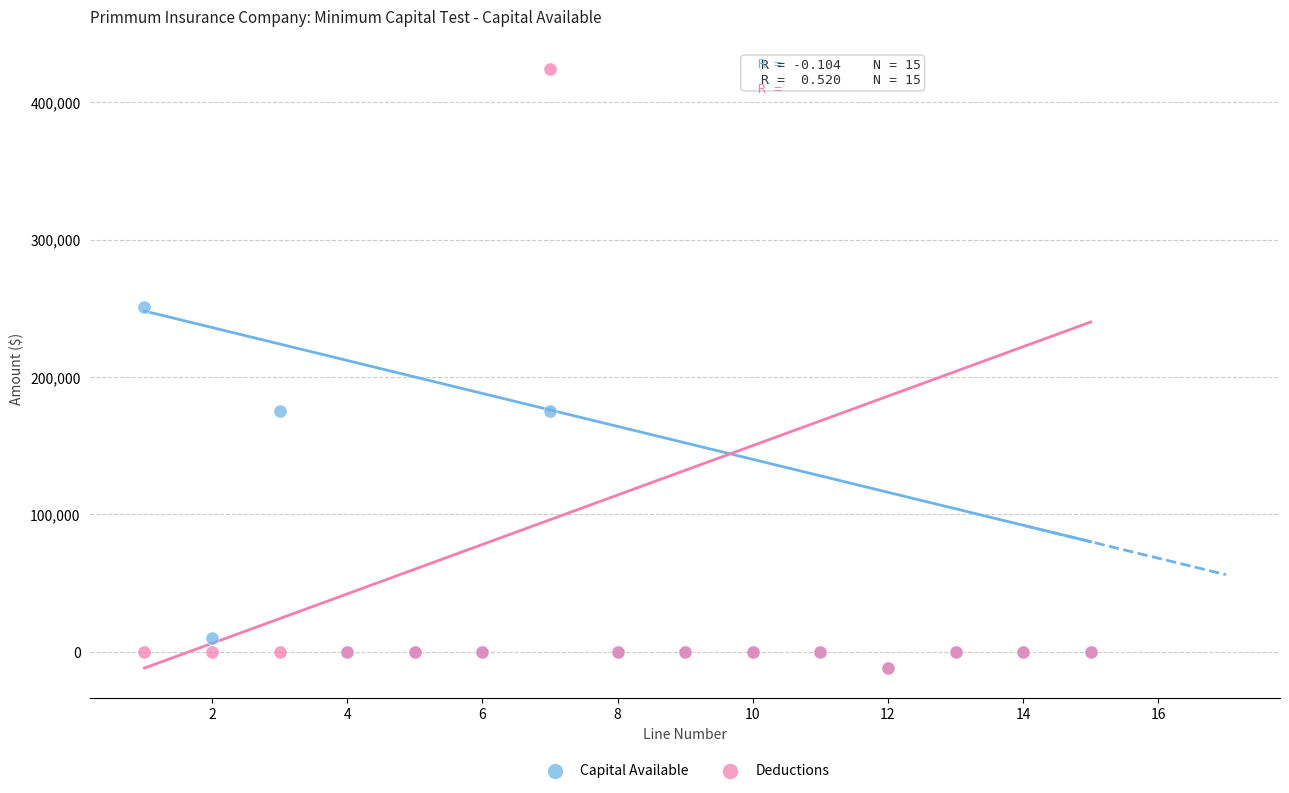

What are all the series names shown in the legend?

Capital Available, Deductions